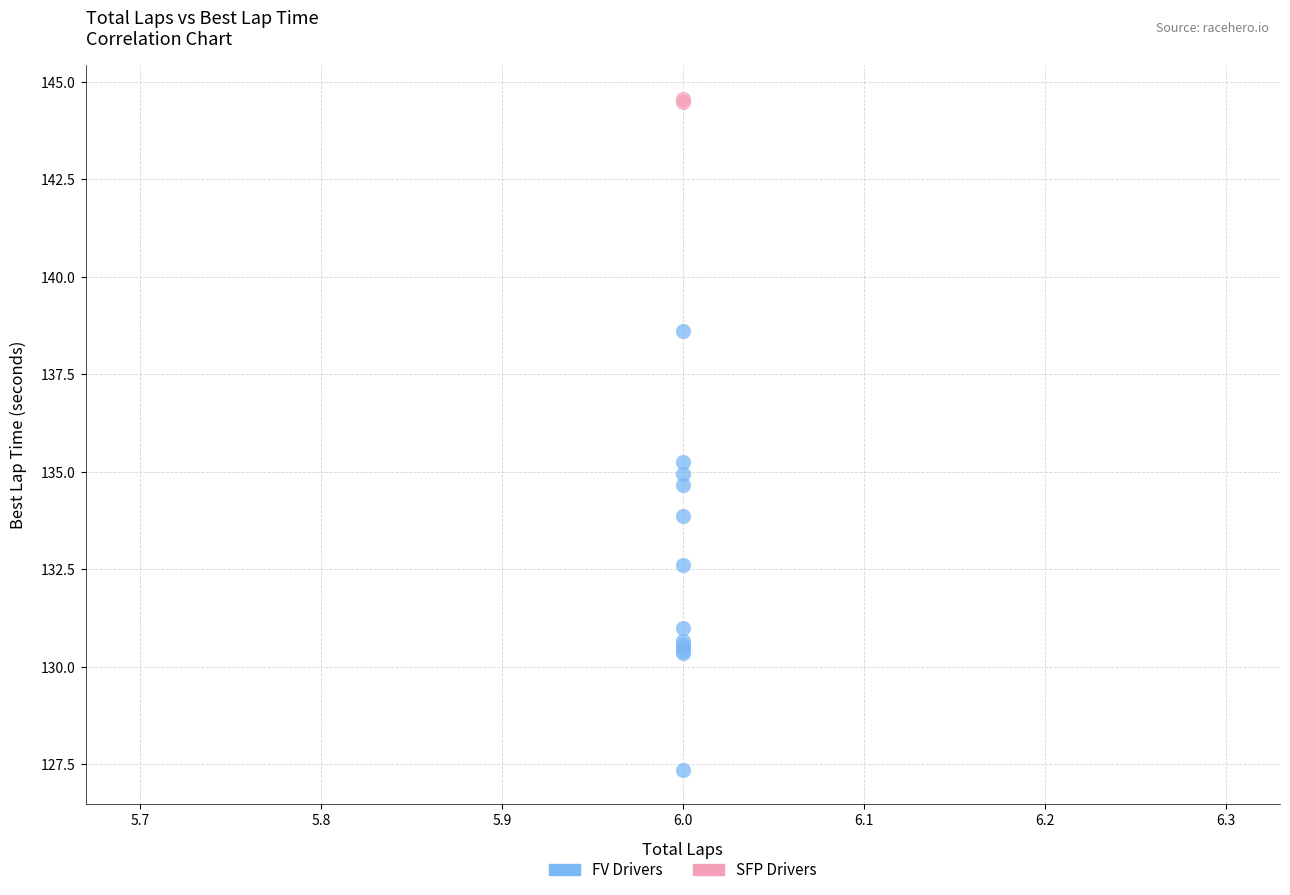

What are all the series names shown in the legend?

FV Drivers, SFP Drivers